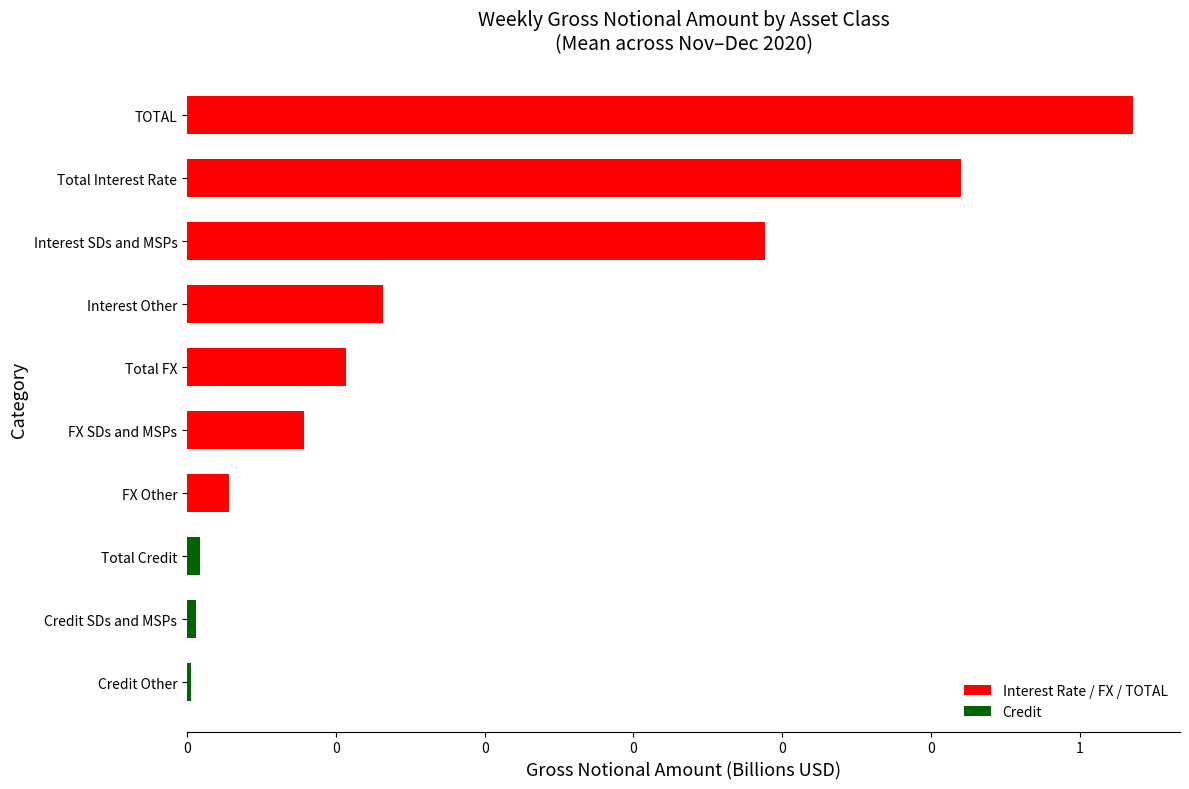

Are the bars horizontal?

Yes